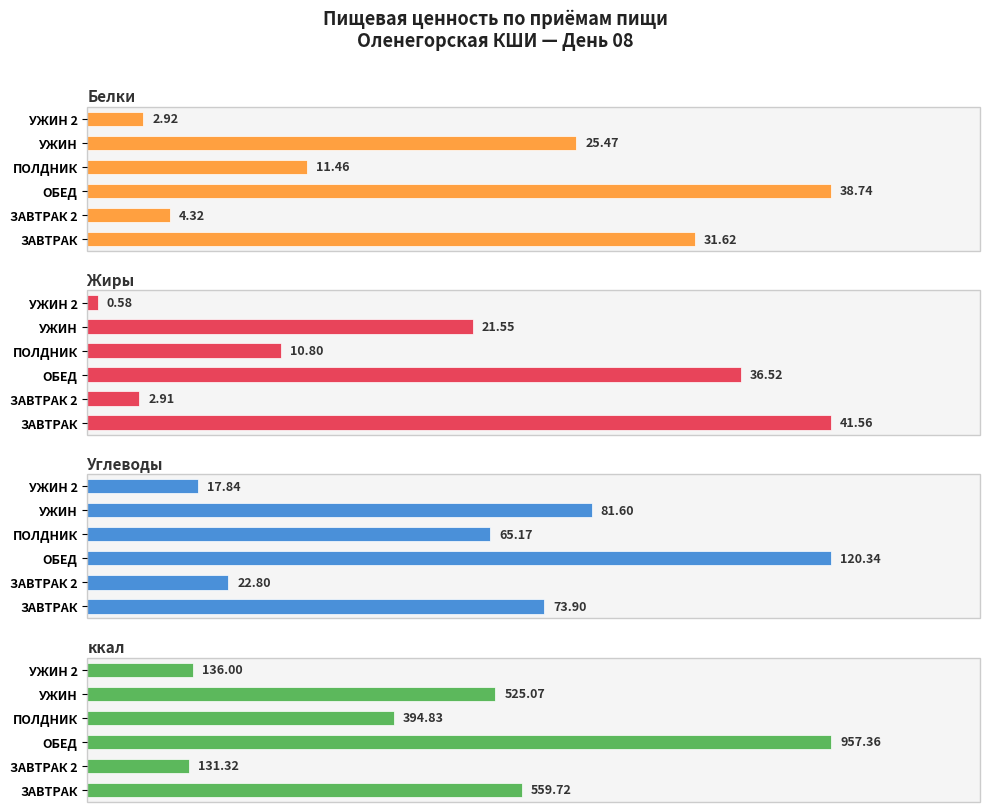

What is the sum of all Жиры values?

113.9